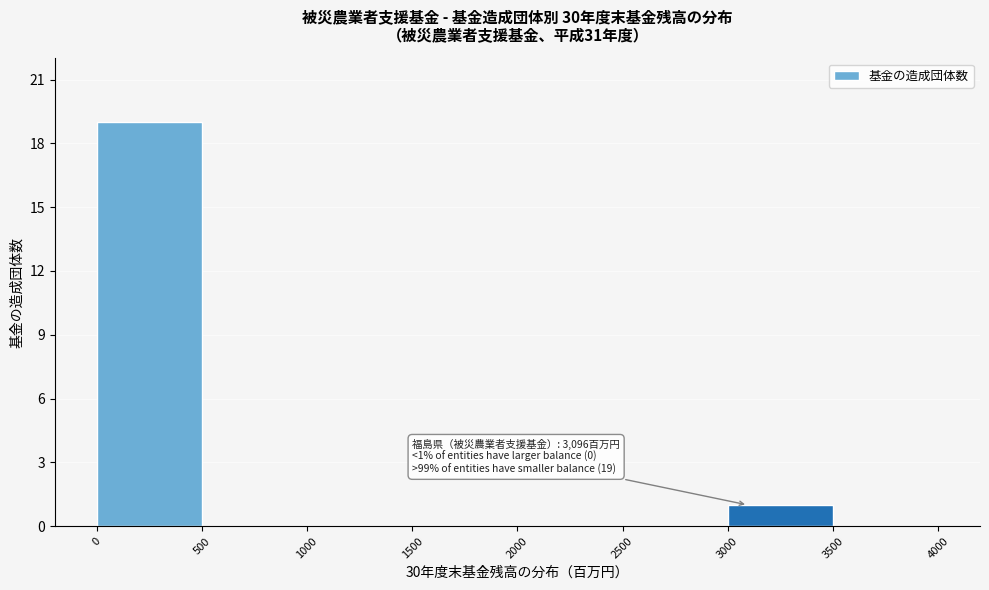

Which range on the x-axis has the tallest bar?

0 to 500